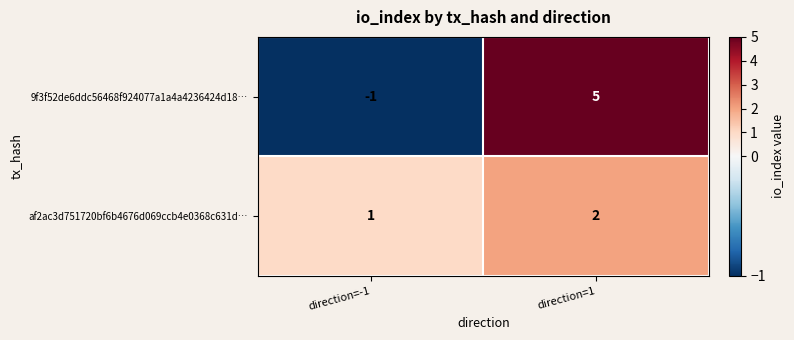

At which label does 9f3f52de6ddc56468f924077a1a4a4236424d18… reach its peak?

direction=1